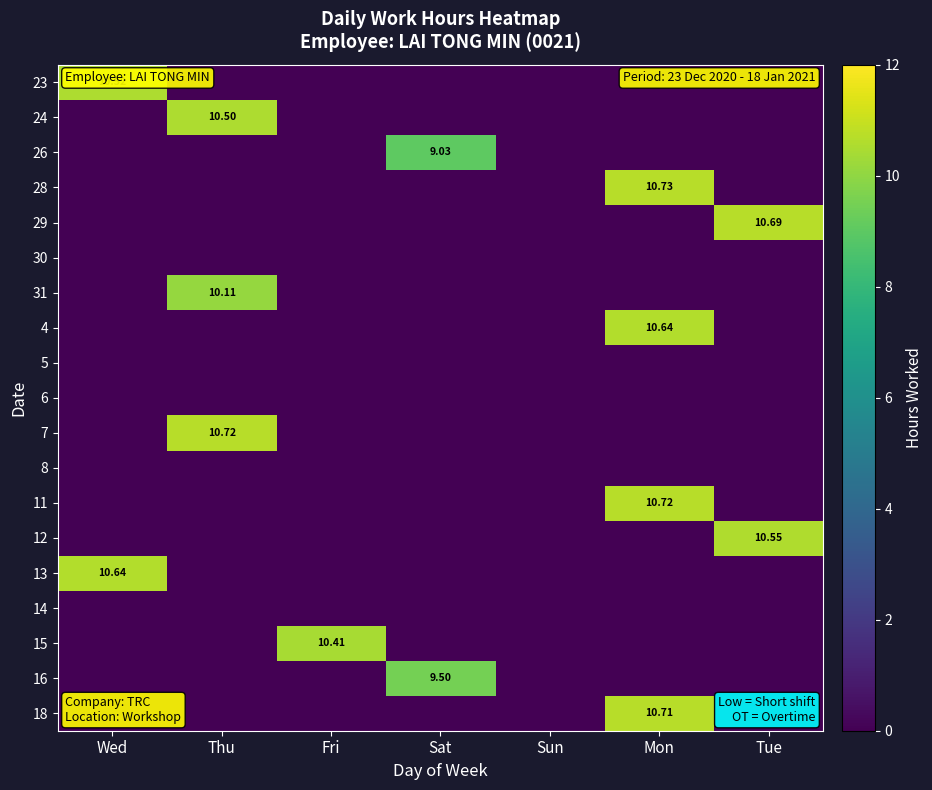

The 14 series shows 0.0 at Mon. True or false?

True